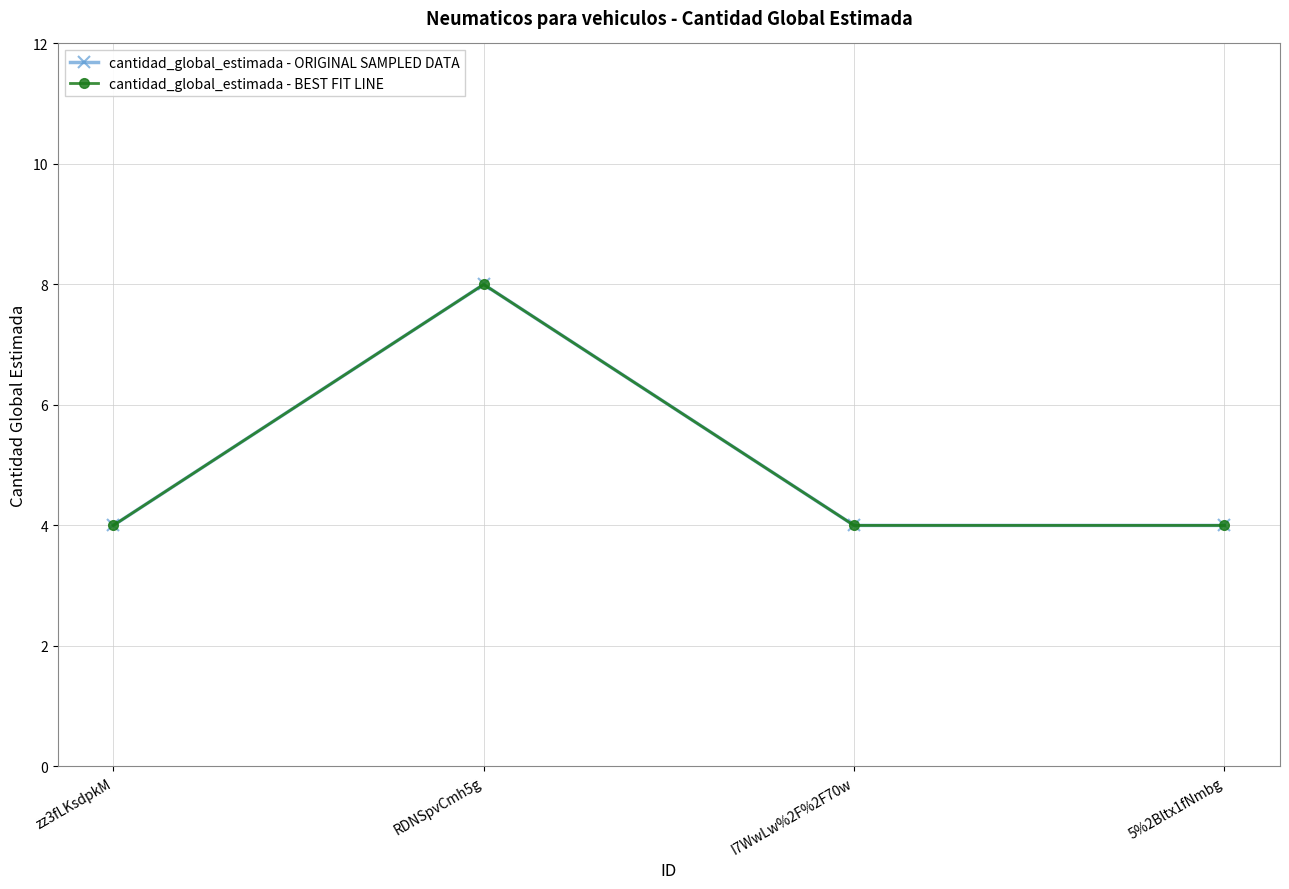

Where is the first local maximum for cantidad_global_estimada - ORIGINAL SAMPLED DATA?

RDNSpvCmh5g